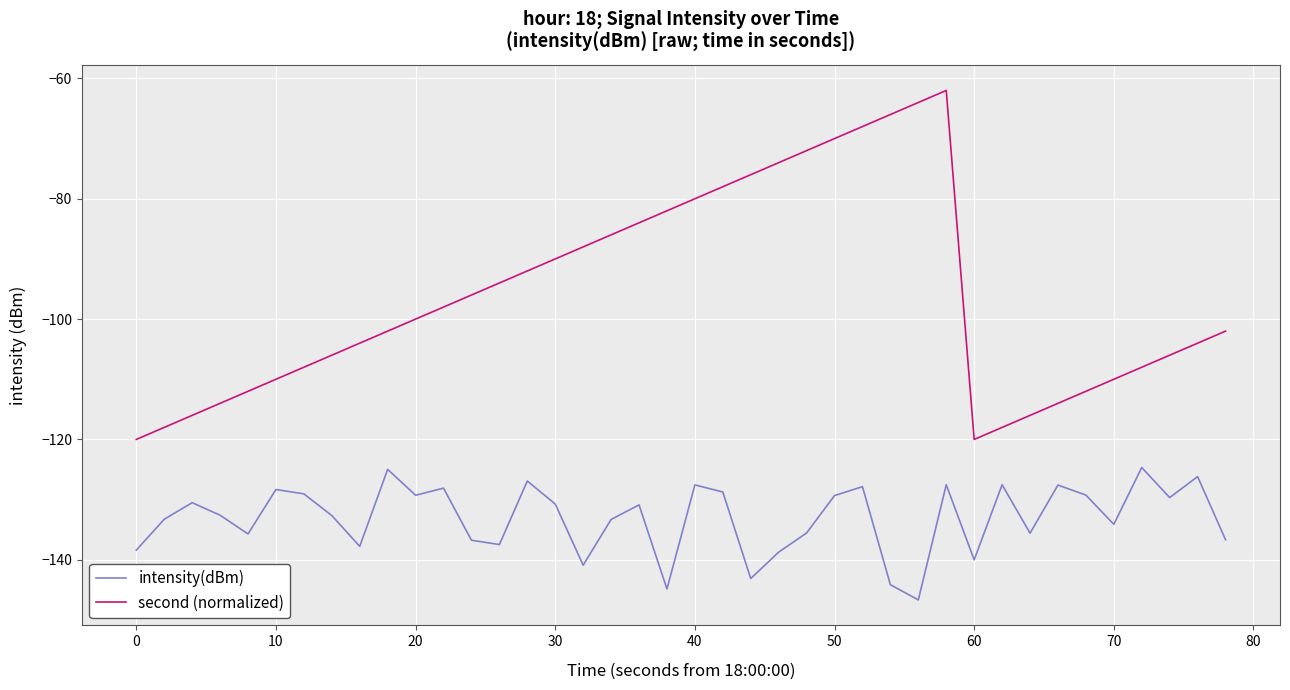

Which series has the largest total across all categories?

second (normalized)